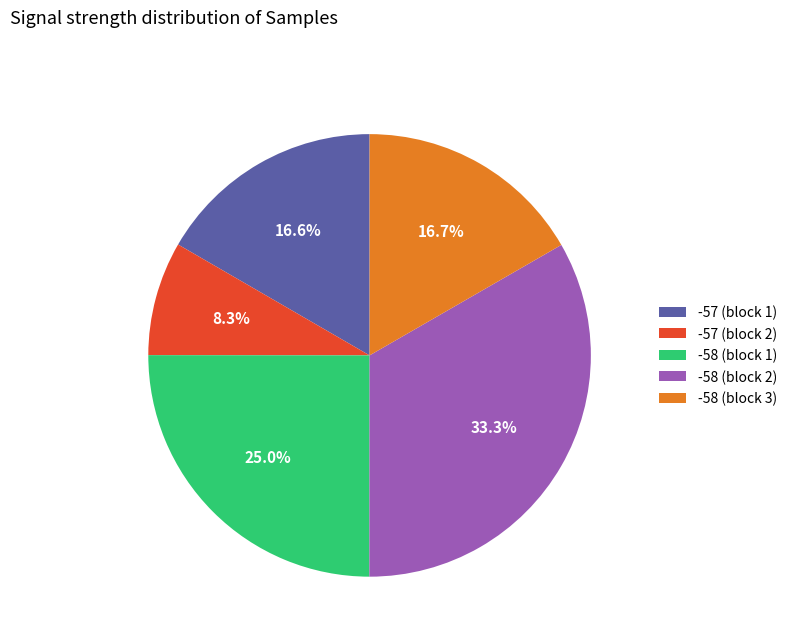

What is the total percentage of -58 (block 1) and -58 (block 3)?

41.7%